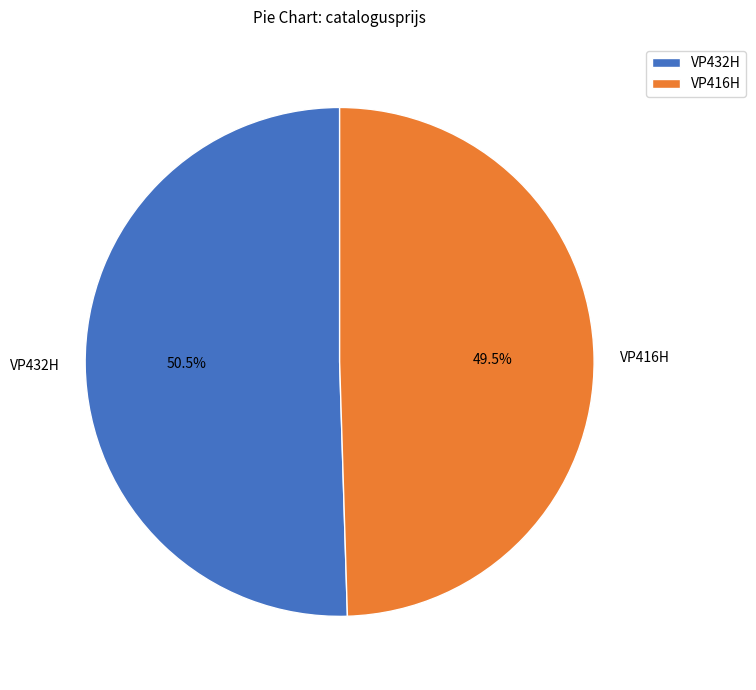

What percentage do VP416H and VP432H together represent?

100.0%